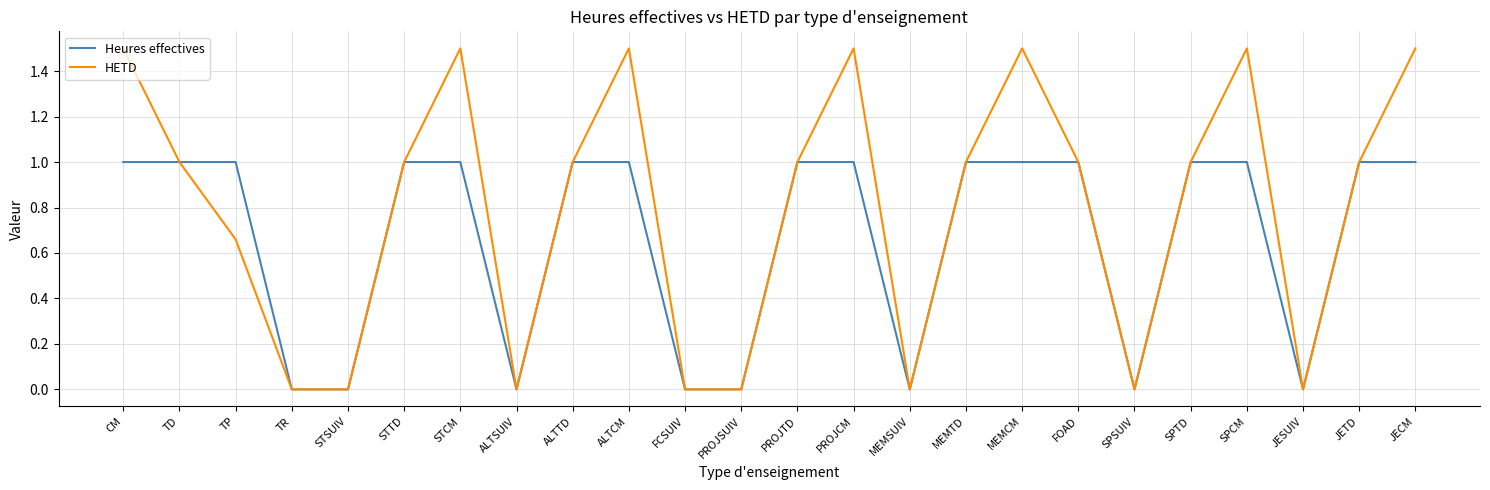

List the series in order of their overall mean, lowest first.

Heures effectives, HETD